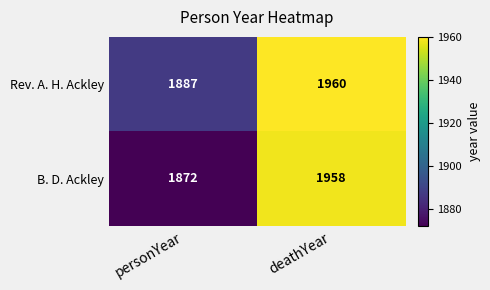

Rank the series at deathYear from highest to lowest value.

Rev. A. H. Ackley, B. D. Ackley